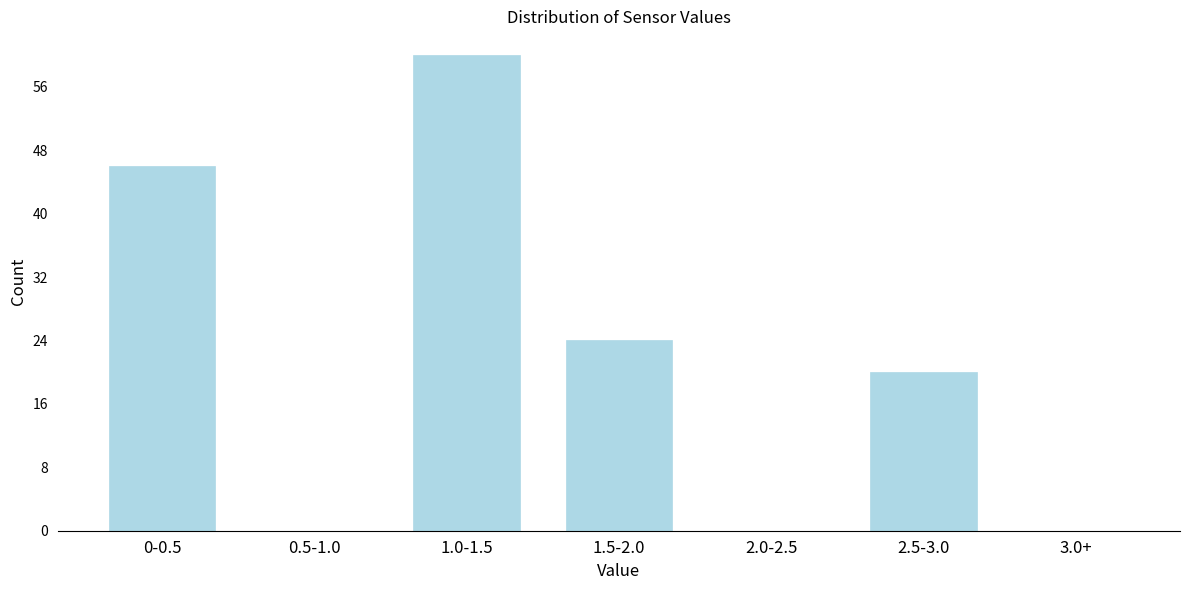

Reading right to left, transcribe all the data shown in this chart.

3.0+=0	2.5-3.0=20	2.0-2.5=0	1.5-2.0=24	1.0-1.5=60	0.5-1.0=0	0-0.5=46